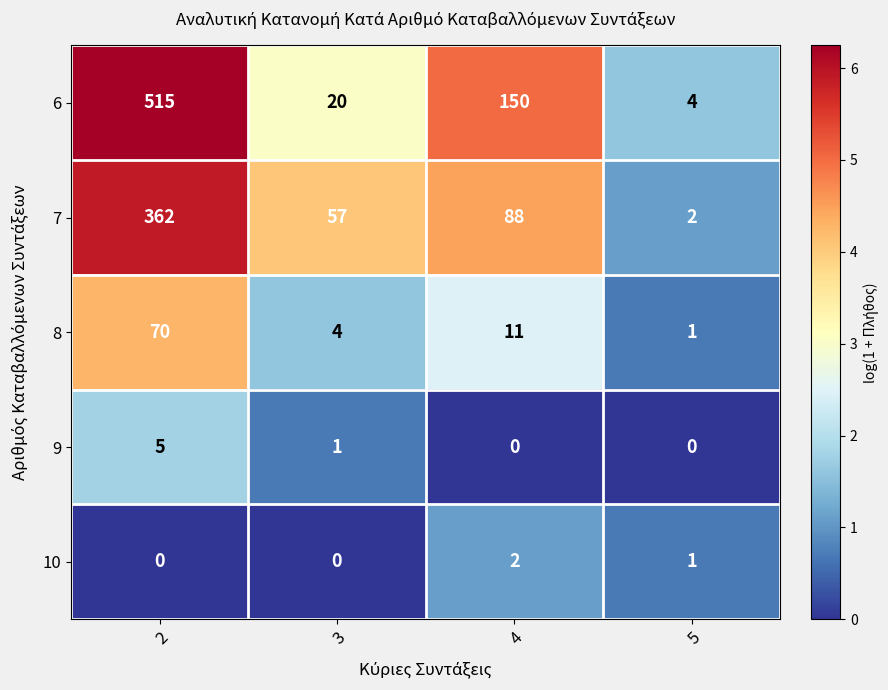

The value of 8 at 3 is 4. True or false?

True